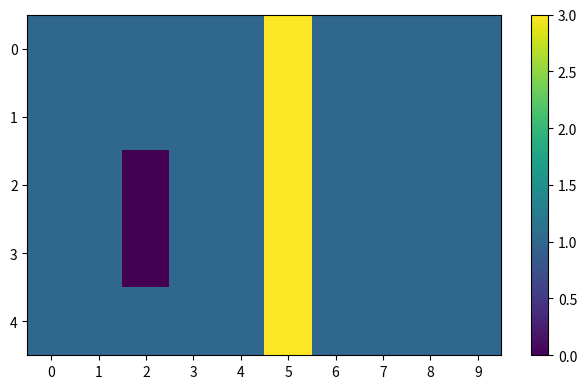

Which series has the largest range (max minus min)?

2